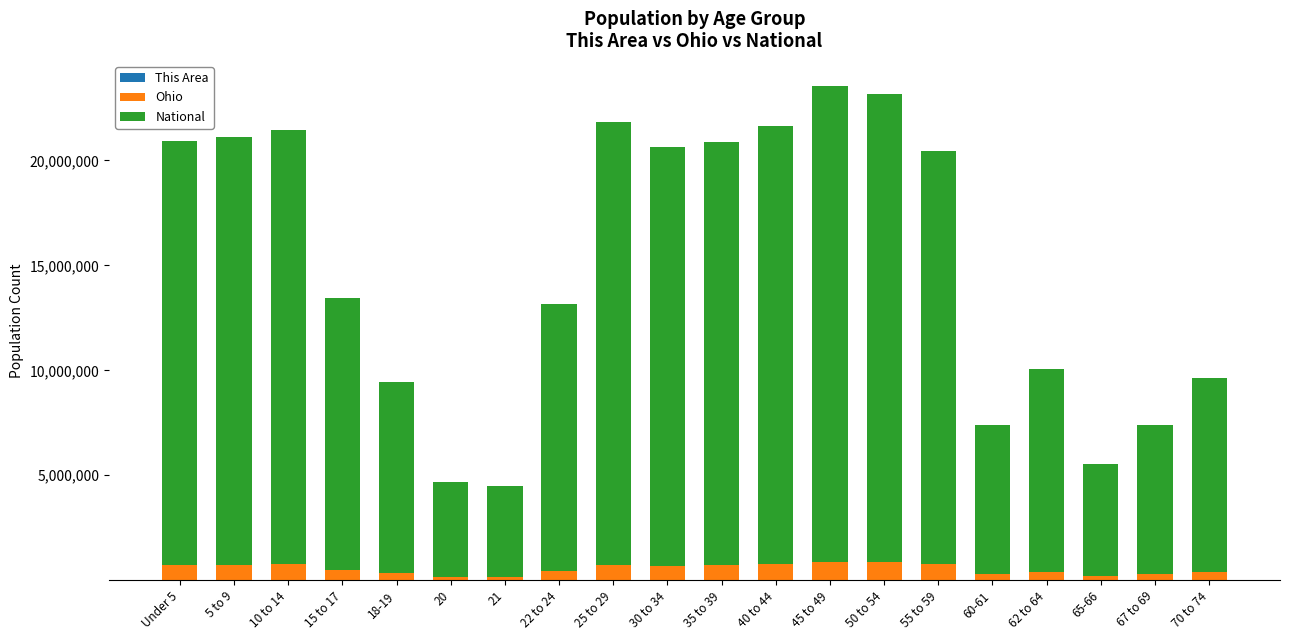

How many categories are shown in the chart?

20